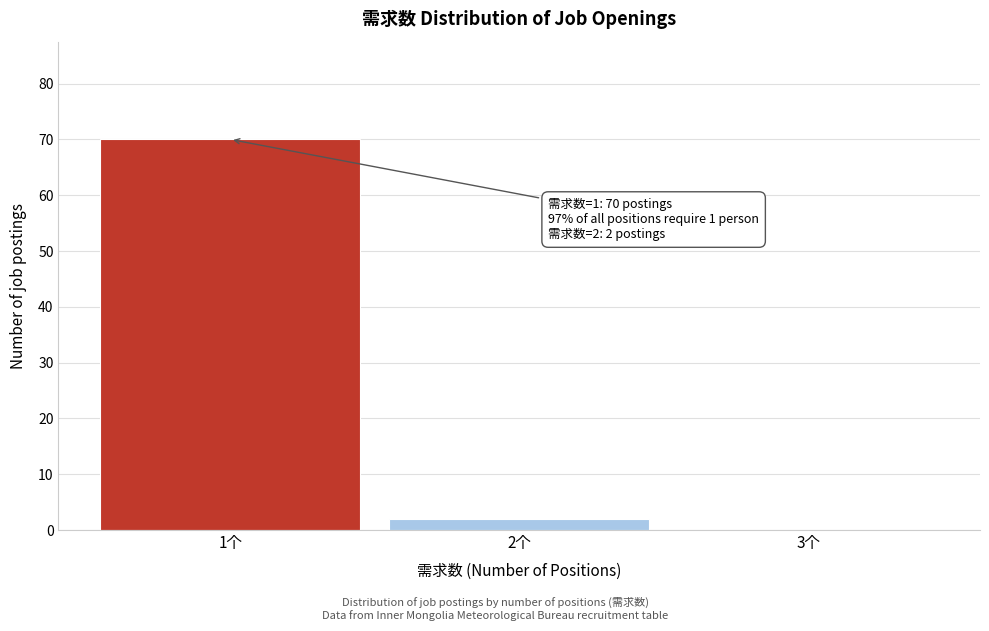

Reading left to right, transcribe all the data shown in this chart.

1个=70	2个=2	3个=0